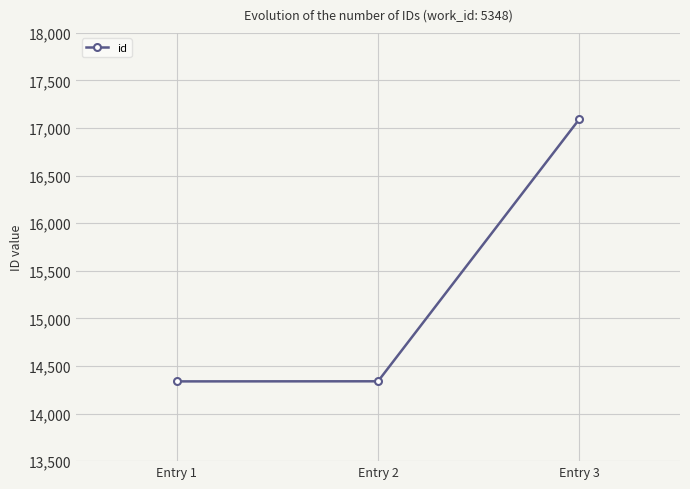

The value at Entry 1 is 8667. True or false?

False